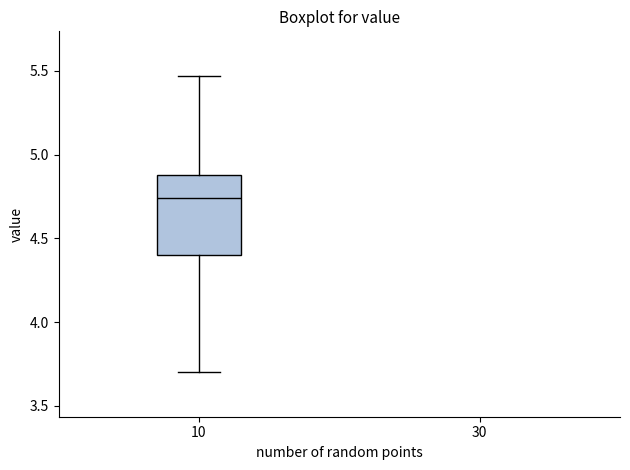

Where does the upper whisker of the box at x = 10 end on the y-axis? The values are not printed on the chart, so give them approximately, as read against the axis.

5.45